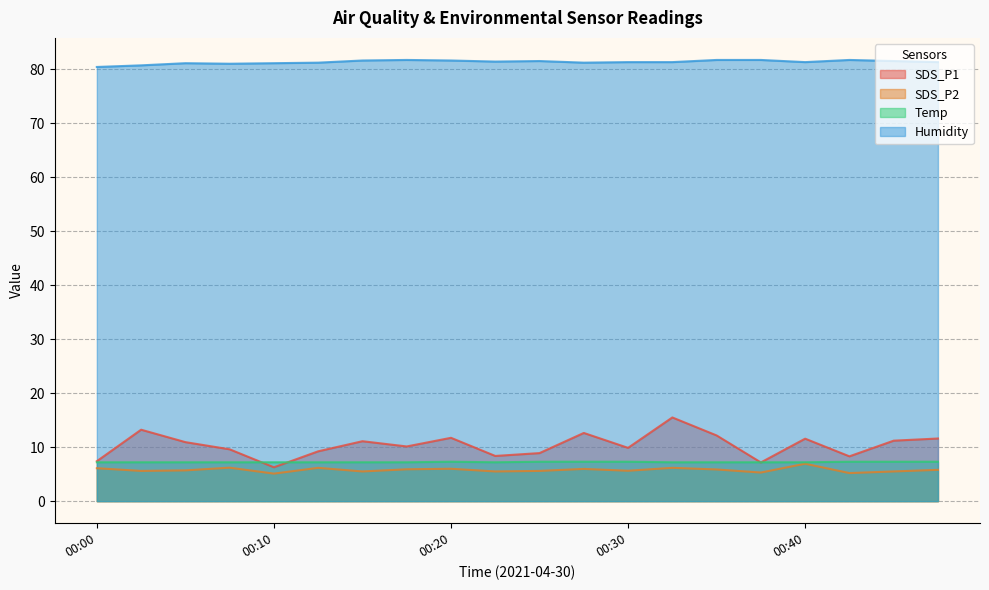

Reading left to right, transcribe all the data shown in this chart.

SDS_P1: 7.4	13.2	10.9	9.6	6.3	9.2	11.1	10.1	11.7	8.4	8.9	12.6	9.9	15.5	12.2	7.2	11.6	8.3	11.2	11.6
SDS_P2: 6.1	5.6	5.7	6.2	5.1	6.2	5.5	5.9	6.0	5.5	5.6	6.0	5.6	6.2	5.9	5.3	6.9	5.2	5.5	5.8
Temp: 7.2	7.2	7.2	7.2	7.2	7.2	7.2	7.2	7.3	7.2	7.3	7.3	7.3	7.2	7.2	7.2	7.2	7.3	7.3	7.3
Humidity: 80.4	80.7	81.1	81.0	81.1	81.2	81.6	81.7	81.6	81.4	81.5	81.2	81.3	81.3	81.7	81.7	81.3	81.7	81.5	81.3